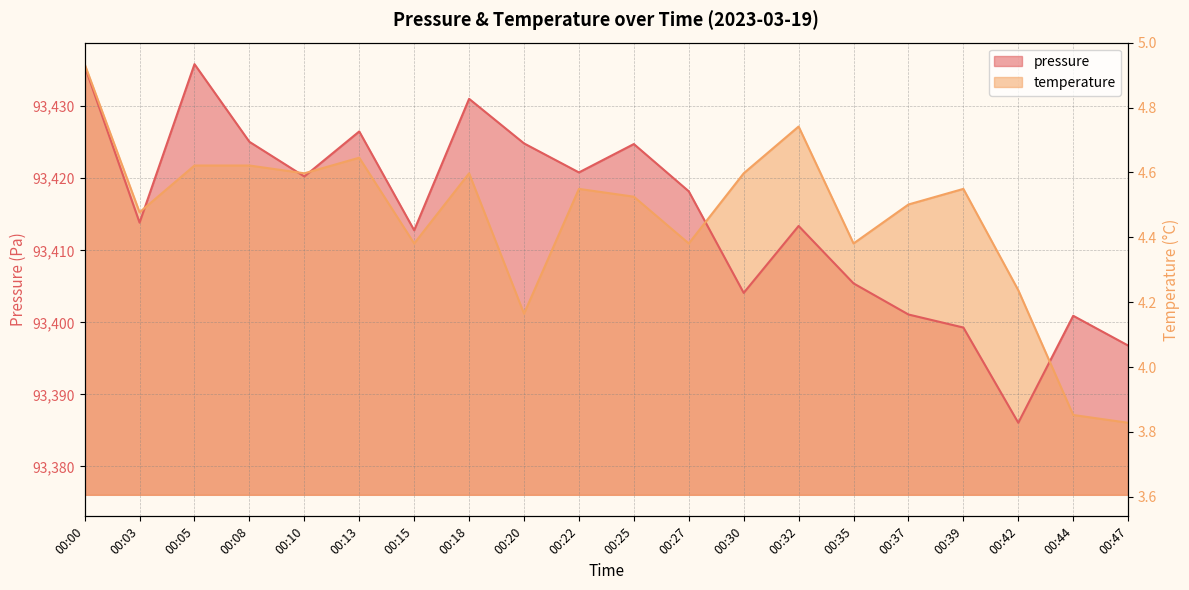

Where does the temperature series first go above 93418?

00:00